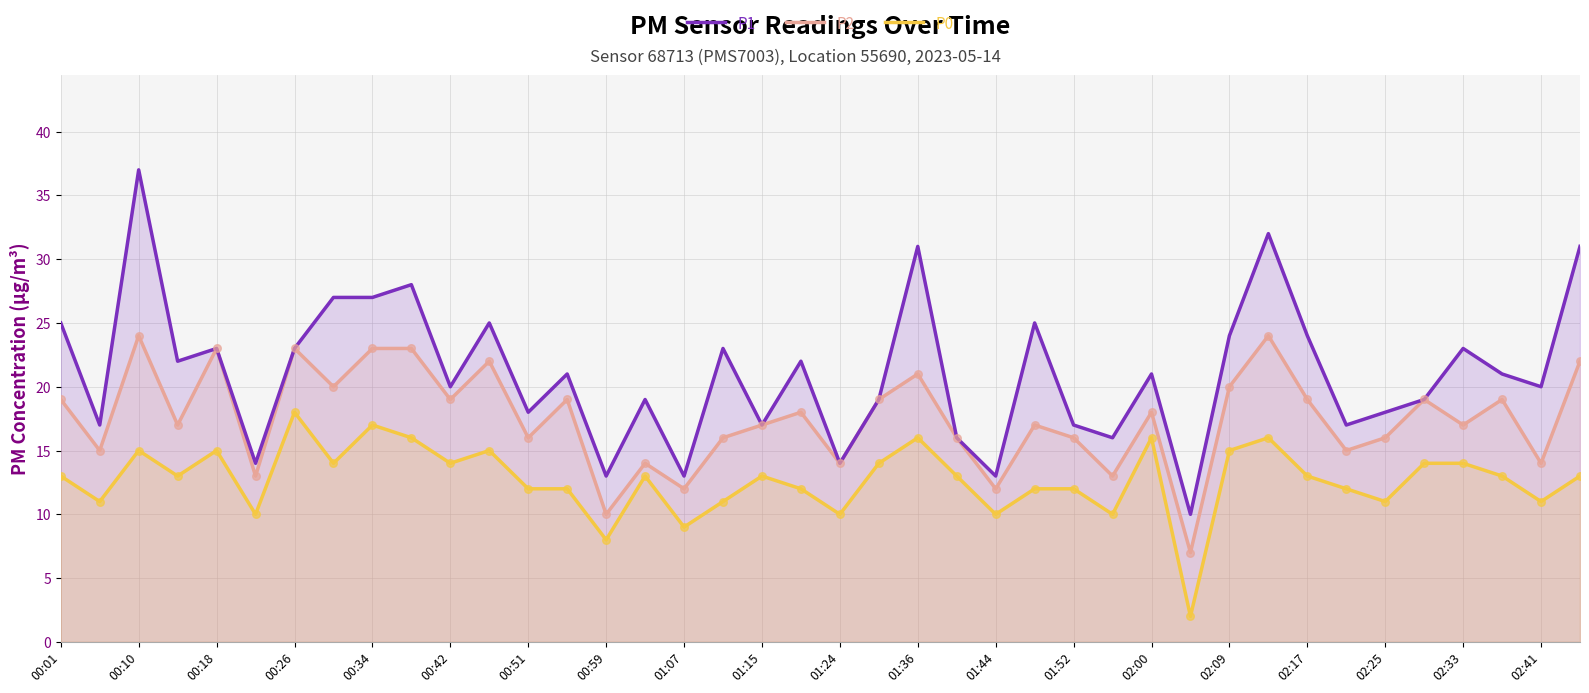

Which series contains the lowest Y value?

P0